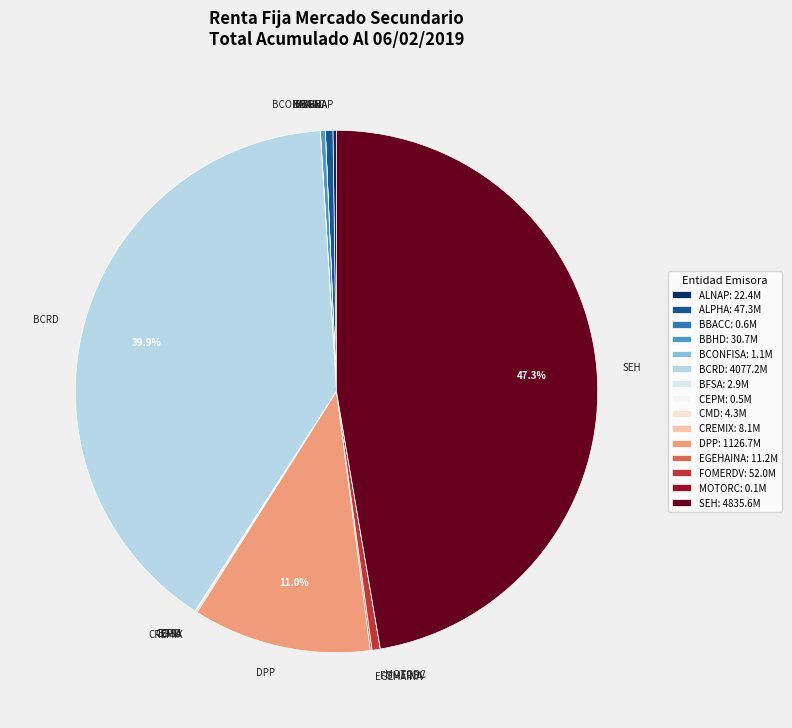

What portion of the pie excludes SEH?

52.7%